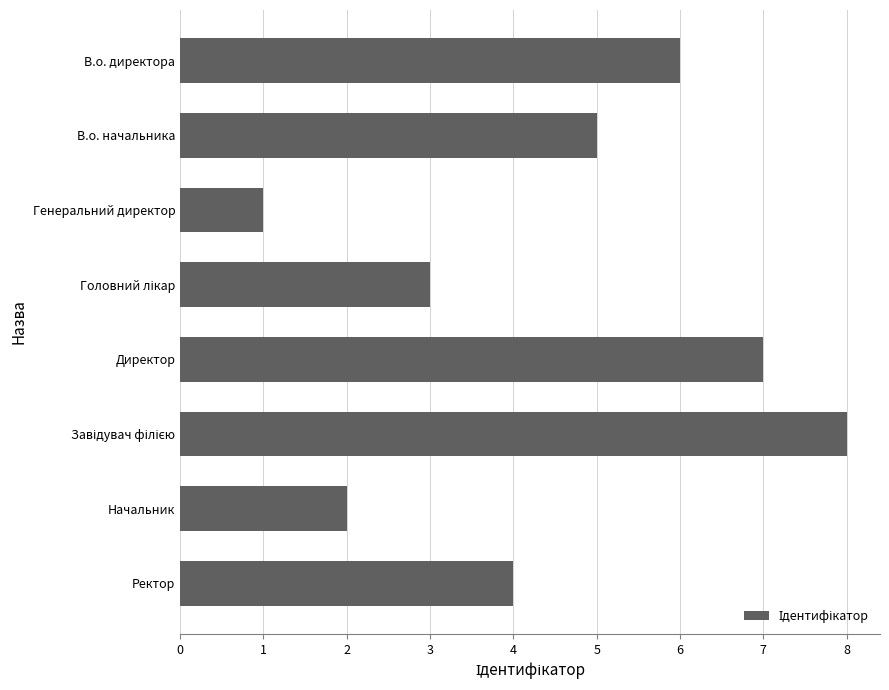

Reading top to bottom, extract all data points from this chart.

6	5	1	3	7	8	2	4